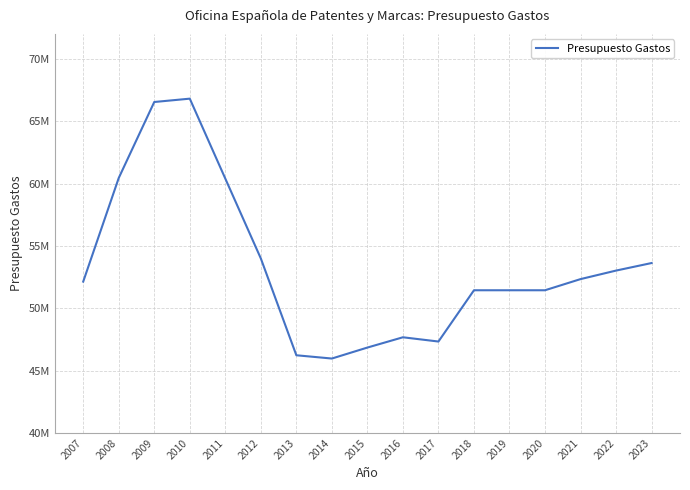

Which label corresponds to the largest value in the chart?

2010